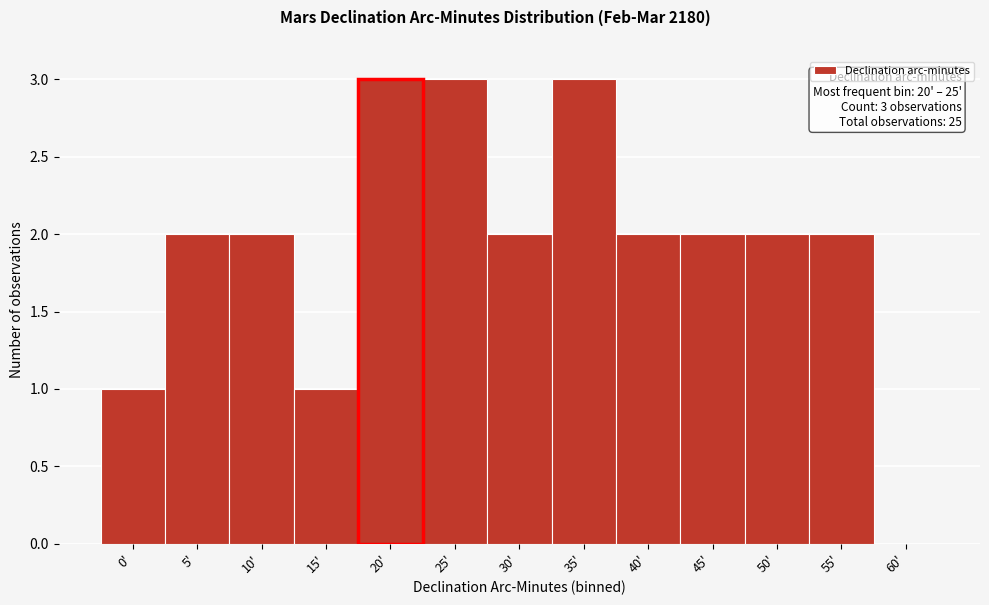

Reading left to right, what are all the values shown in this chart?

0'=1	5'=2	10'=2	15'=1	20'=3	25'=3	30'=2	35'=3	40'=2	45'=2	50'=2	55'=2	60'=0